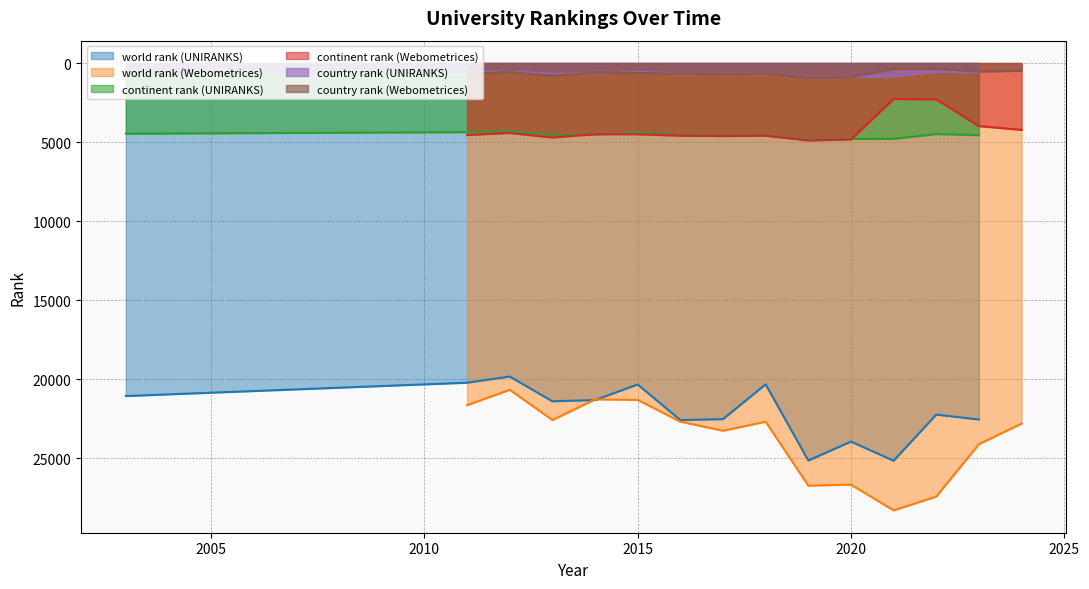

Which series has the largest total across all categories?

world rank (Webometrices)